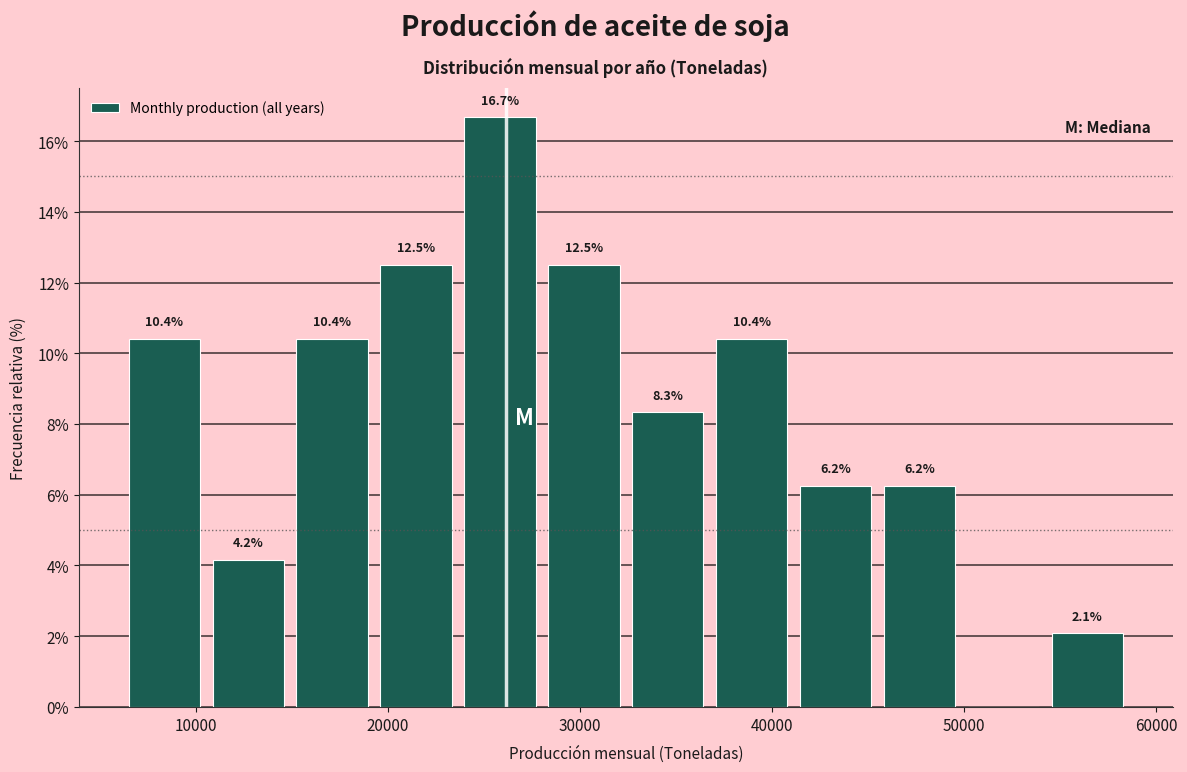

Over which range of the x-axis is the bar tallest?

24000 to 28000